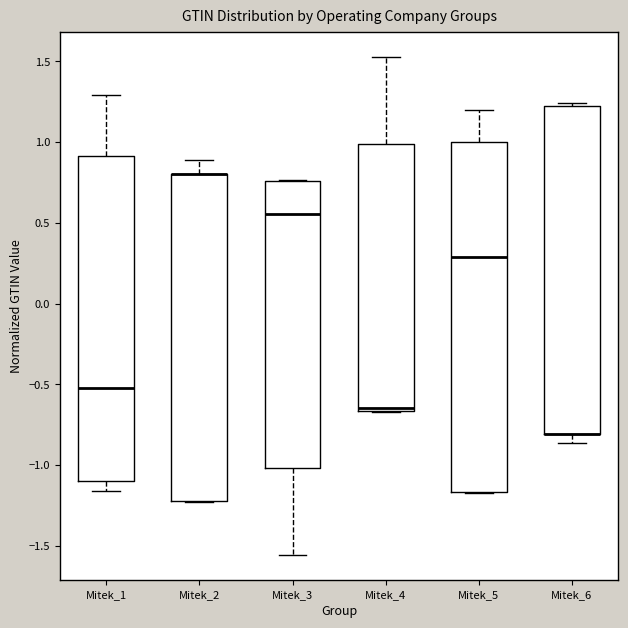

Reading left to right, transcribe this box plot: for each box, give where its median line is, the range the box spans, and where its two whiskers end, as read against the y-axis. The values are not printed on the chart, so give them approximately, as read against the axis.

Mitek_1: median -0.50, box -1.10 to 0.90, whiskers -1.15 to 1.30
Mitek_2: median 0.80 (drawn on the box's upper edge), box -1.20 to 0.80, whiskers -1.25 to 0.90
Mitek_3: median 0.55, box -1.00 to 0.75, whiskers -1.55 to 0.75
Mitek_4: median -0.65 (just above the box's lower edge), box -0.65 to 1.00, whiskers -0.65 to 1.55
Mitek_5: median 0.30, box -1.15 to 1.00, whiskers -1.15 to 1.20
Mitek_6: median -0.80 (drawn on the box's lower edge), box -0.80 to 1.20, whiskers -0.85 to 1.25